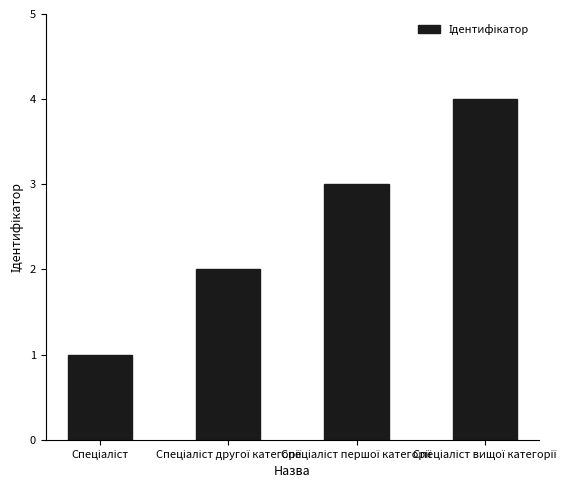

What is the maximum value shown in the chart?

4